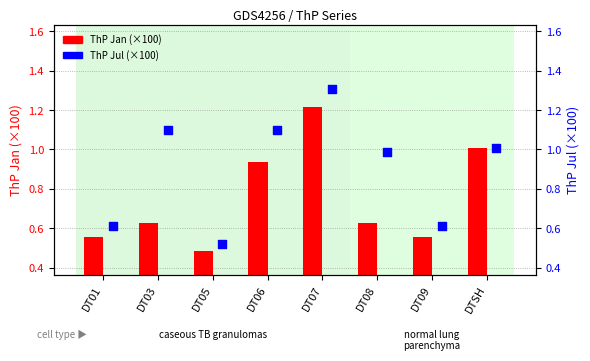

Which series has the largest total across all categories?

ThP Jul (×100)